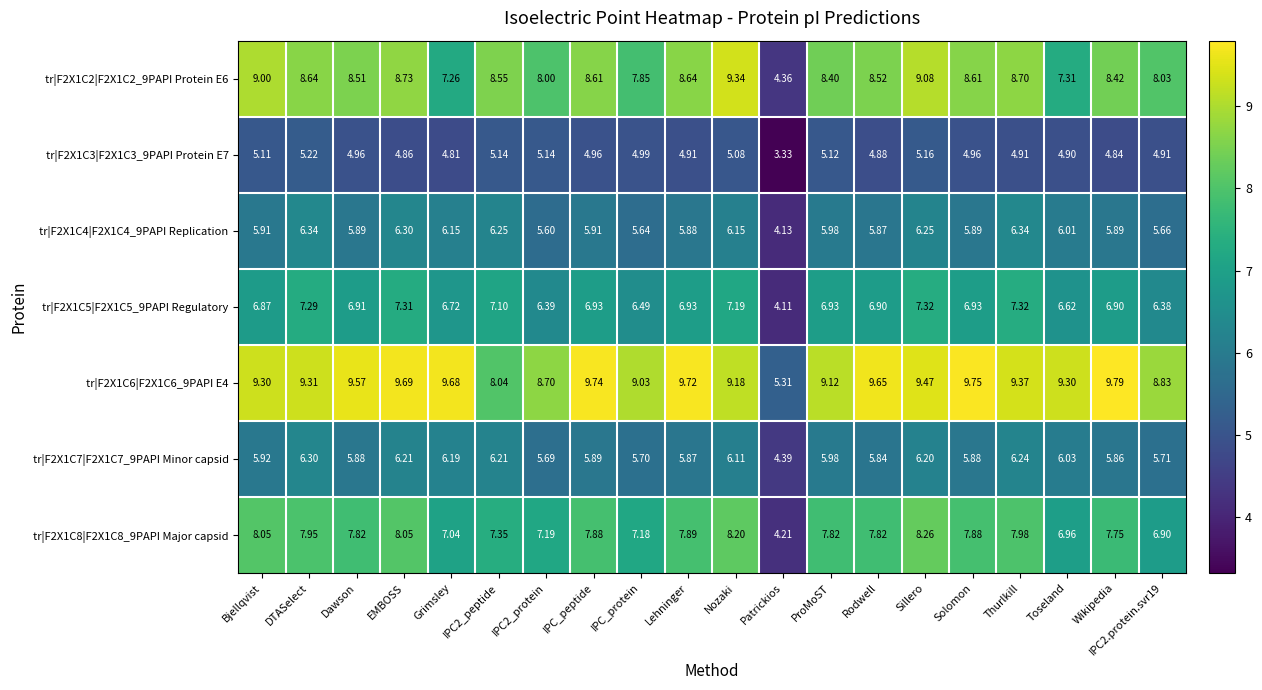

Which series has the widest spread of values?

tr|F2X1C2|F2X1C2_9PAPI Protein E6